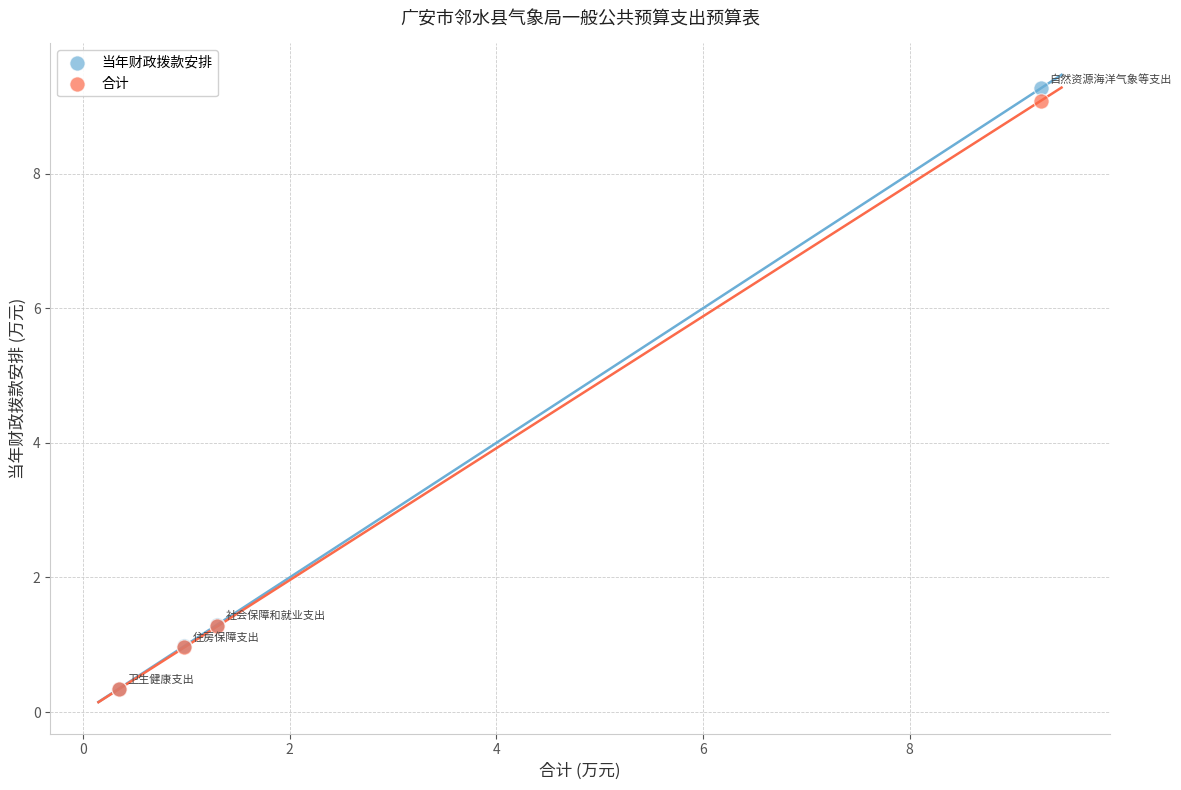

Which series reaches the maximum Y coordinate?

当年财政拨款安排